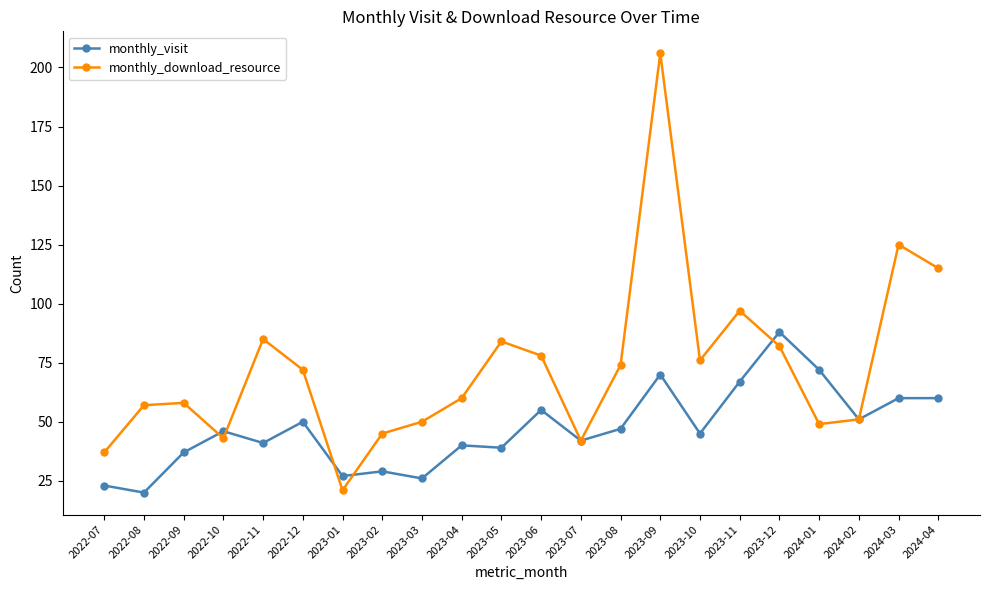

Which category has the lowest value in the monthly_download_resource series?

2023-01